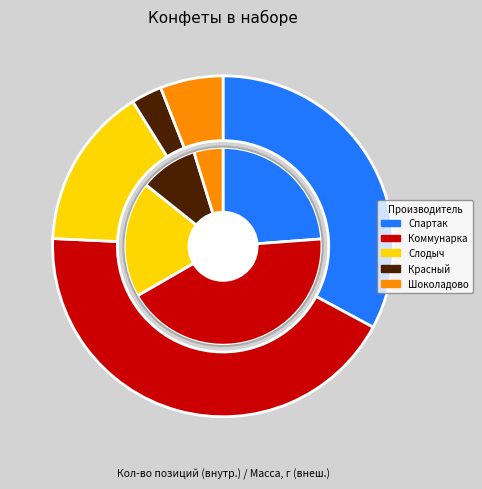

Rank the categories by value from highest to lowest.

Коммунарка (Беларусь), Спартак (Беларусь), Слодыч (Беларусь), Красный пищевик (Беларусь), Шоколадово (Беларусь)